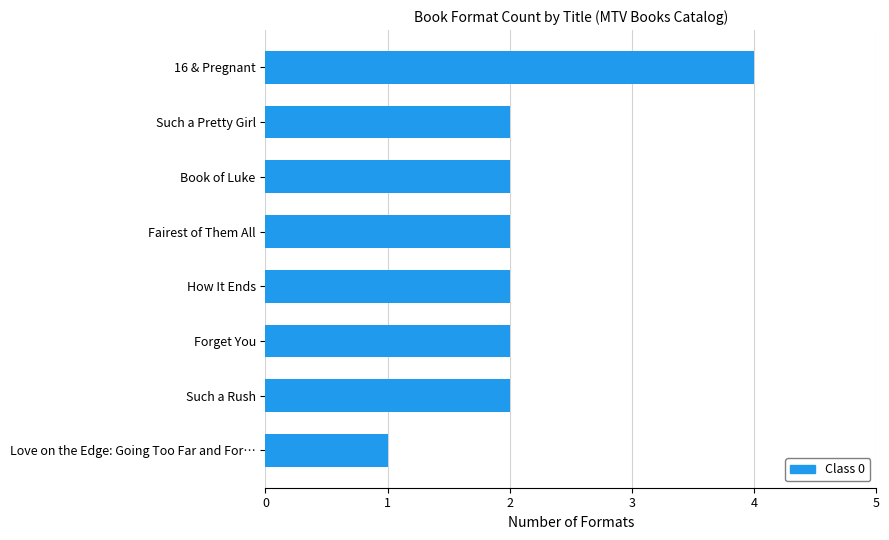

How many bars are there in total?

8